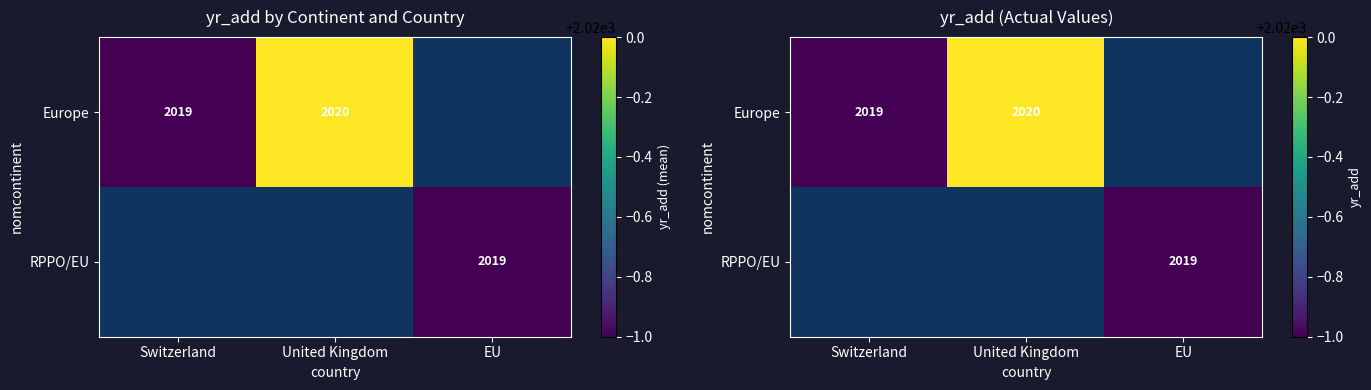

What is the difference between the maximum and minimum values in the Europe series?

1.0